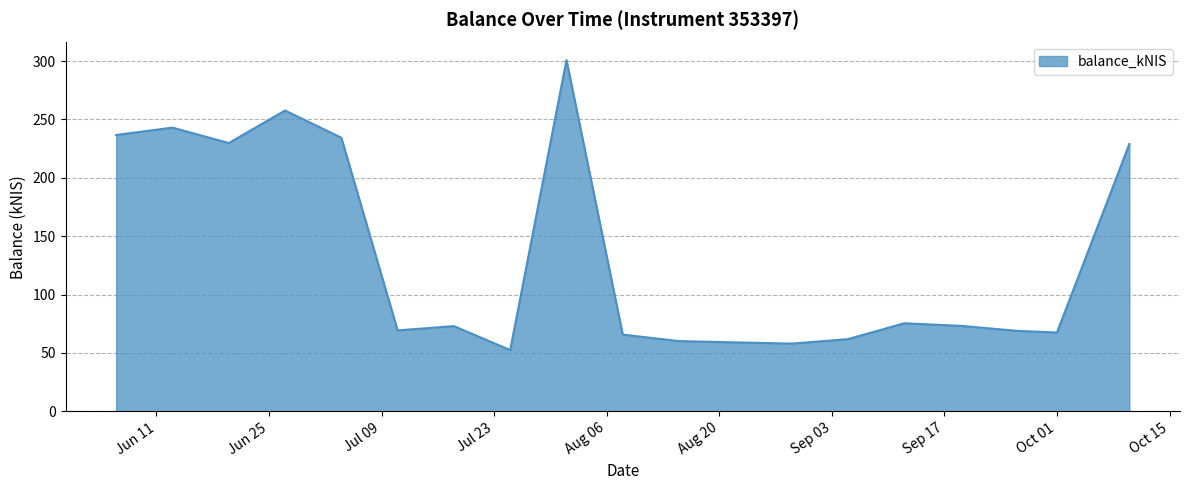

What is the smallest value displayed?

52.5